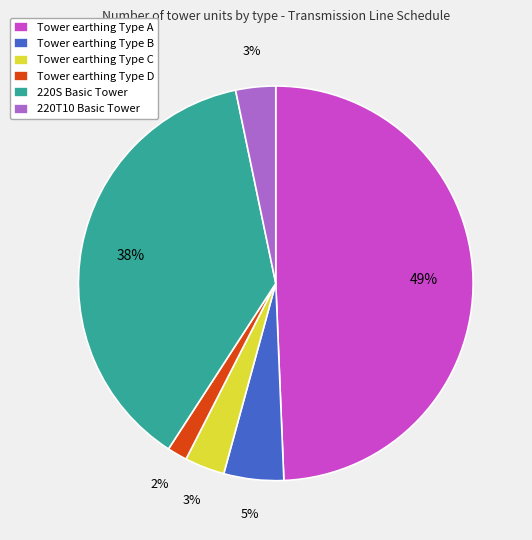

How many segments does this pie chart have?

6